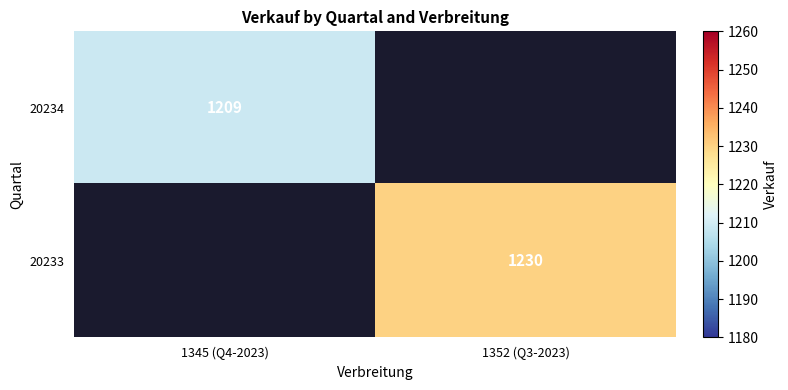

Count the number of categories in the chart.

2